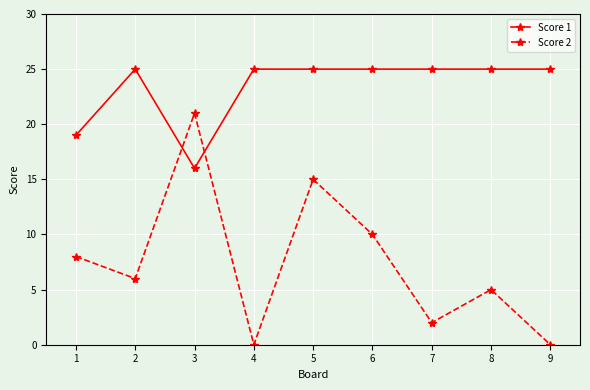

True or false: Score 2 has more than 1 points higher than both neighbors.

True